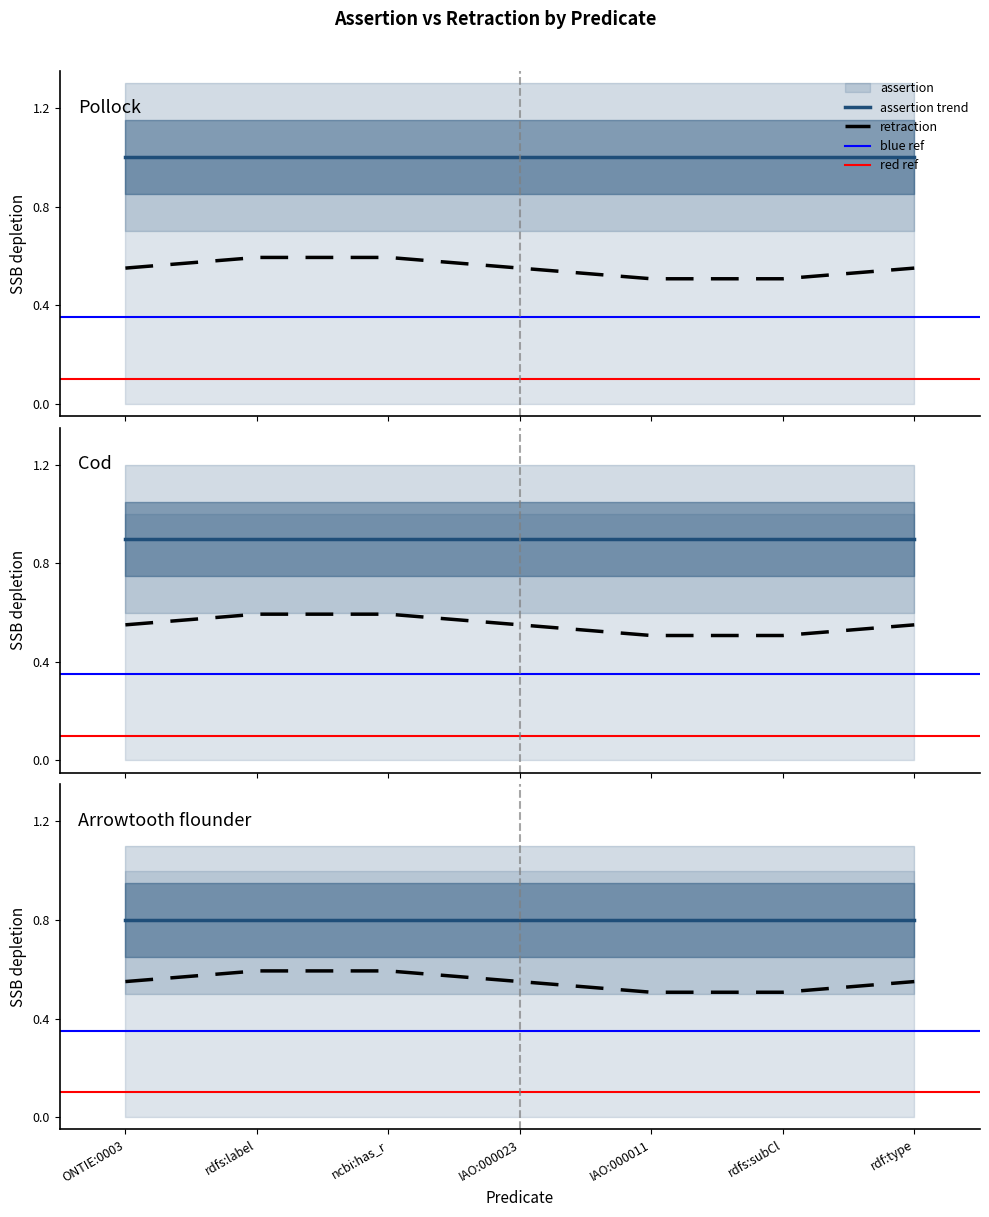

What is the label of the 1st point from the left?

ONTIE:0003259